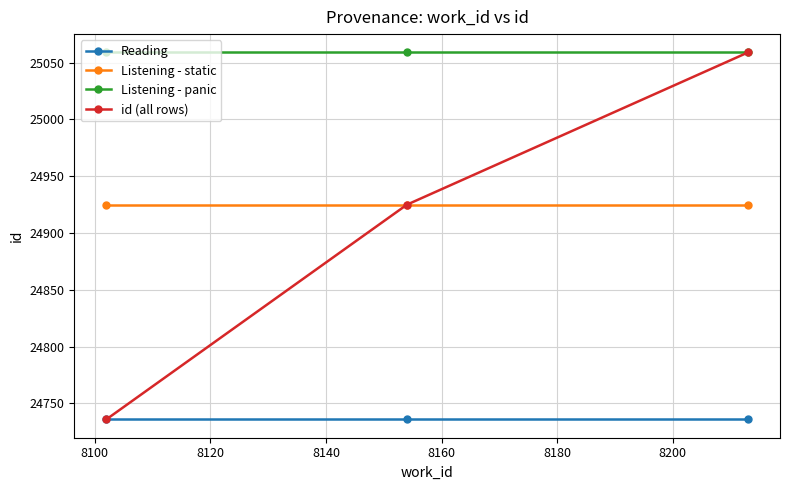

Which series has the largest total across all categories?

Listening - panic